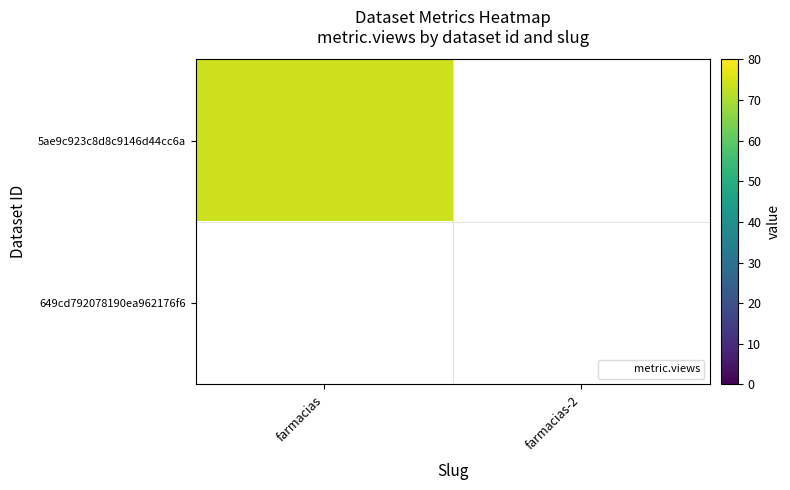

Which category has the lowest value across all series?

farmacias-2